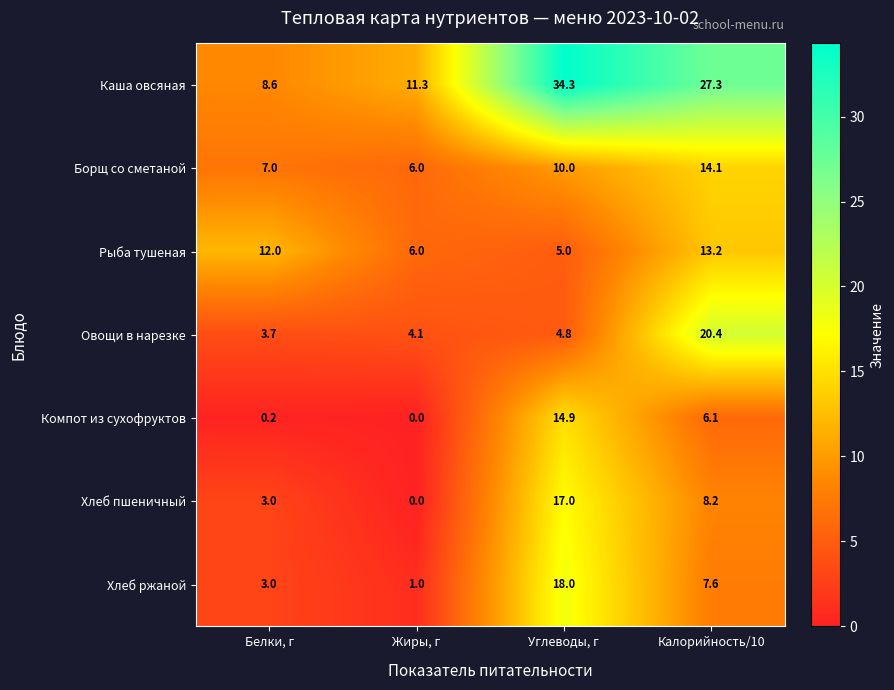

Rank the series by their maximum value, from highest to lowest.

Каша овсяная, Овощи в нарезке, Хлеб ржаной, Хлеб пшеничный, Компот из сухофруктов, Борщ со сметаной, Рыба тушеная